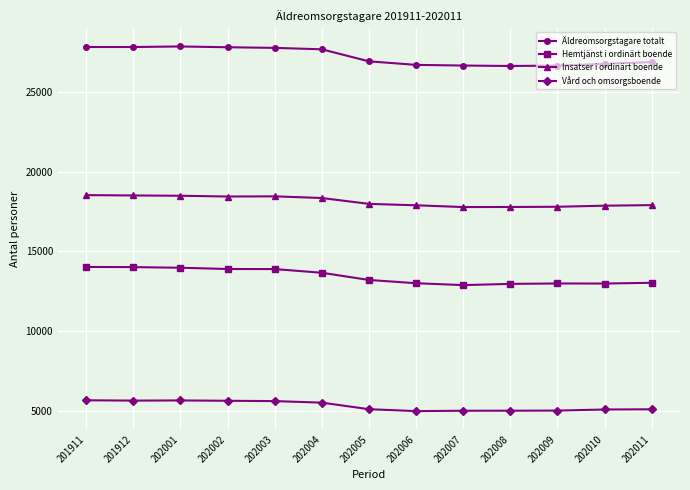

How many values in the Hemtjänst i ordinärt boende series are below 13203?

6